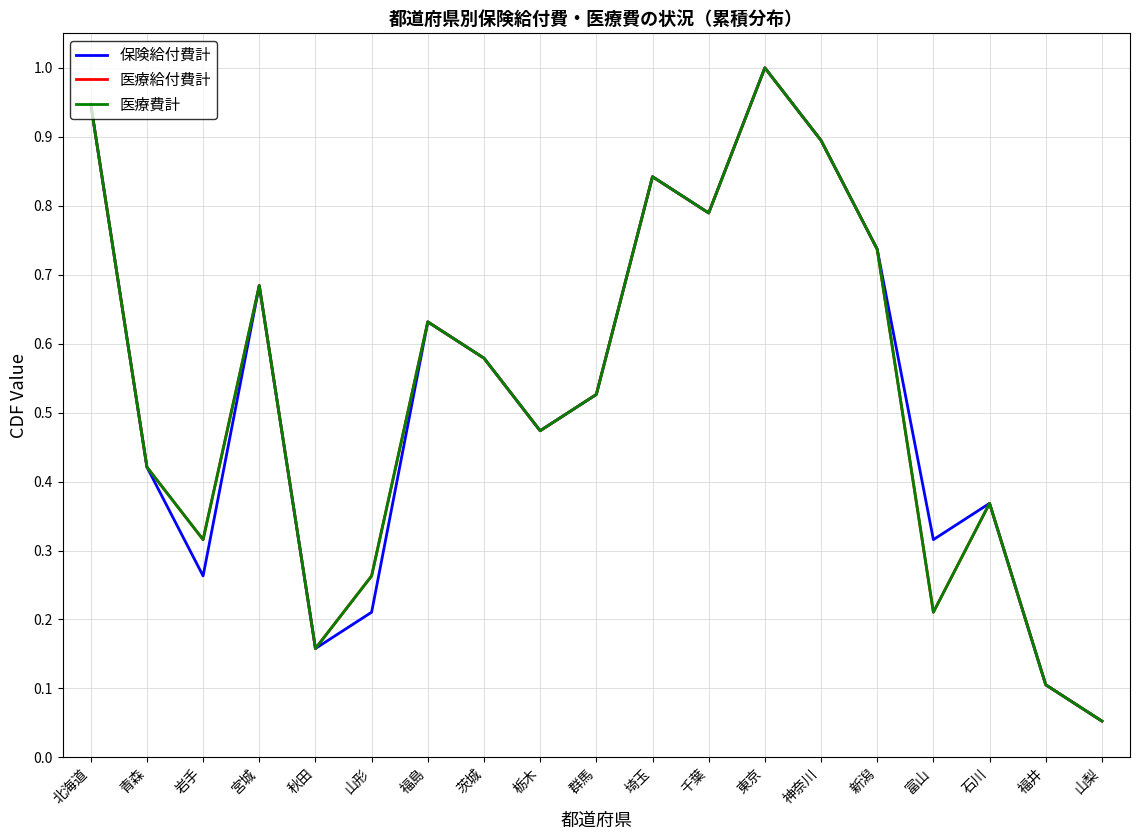

What is the average value of the 医療費計 series?

0.5